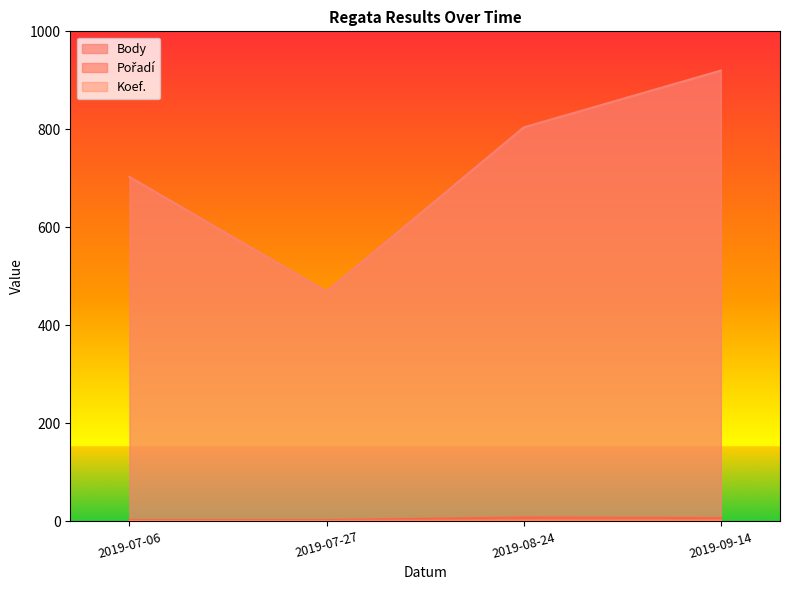

True or false: Koef. has a value of 1 at 2019-07-27.

False